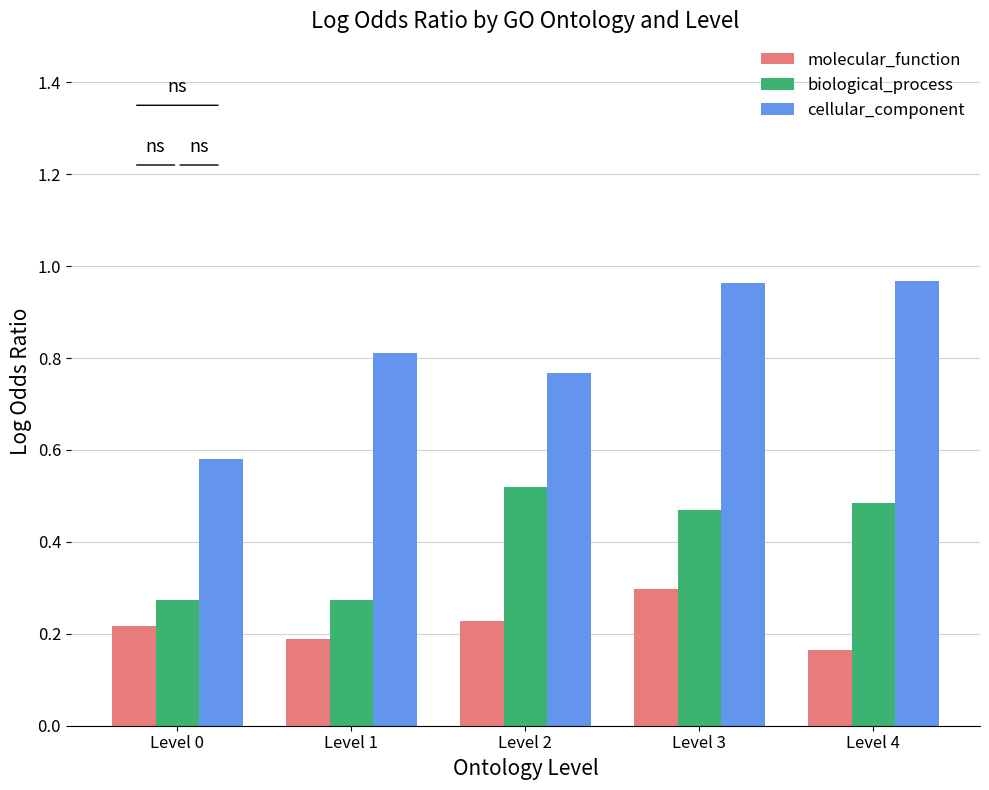

What is the difference between the highest and lowest values at Level 0?

0.4